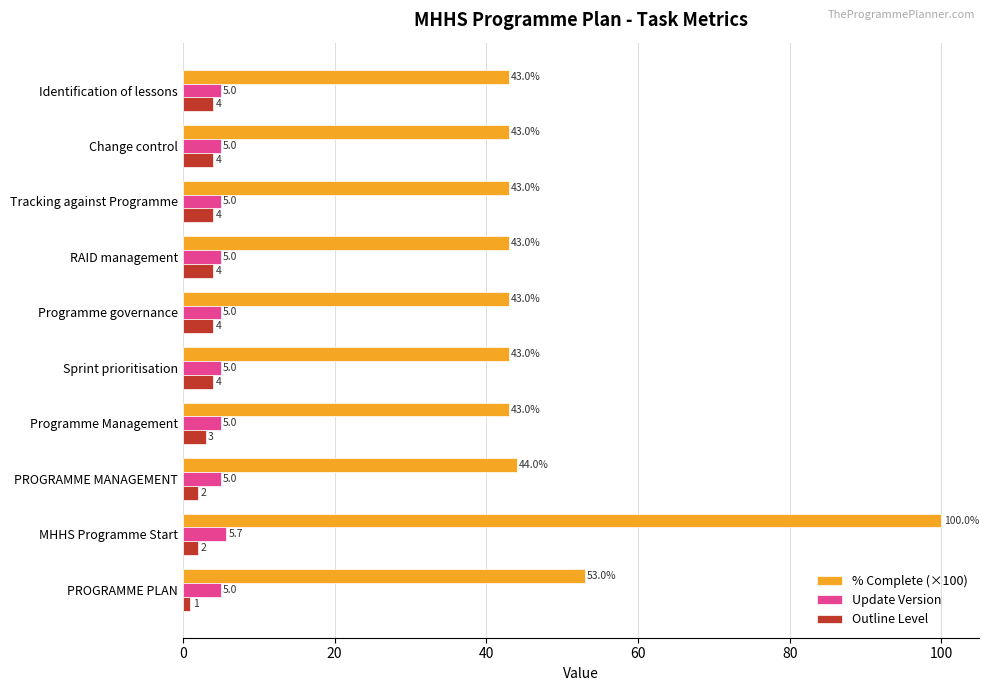

True or false: % Complete (×100) has a value of 43.0 at RAID management.

True